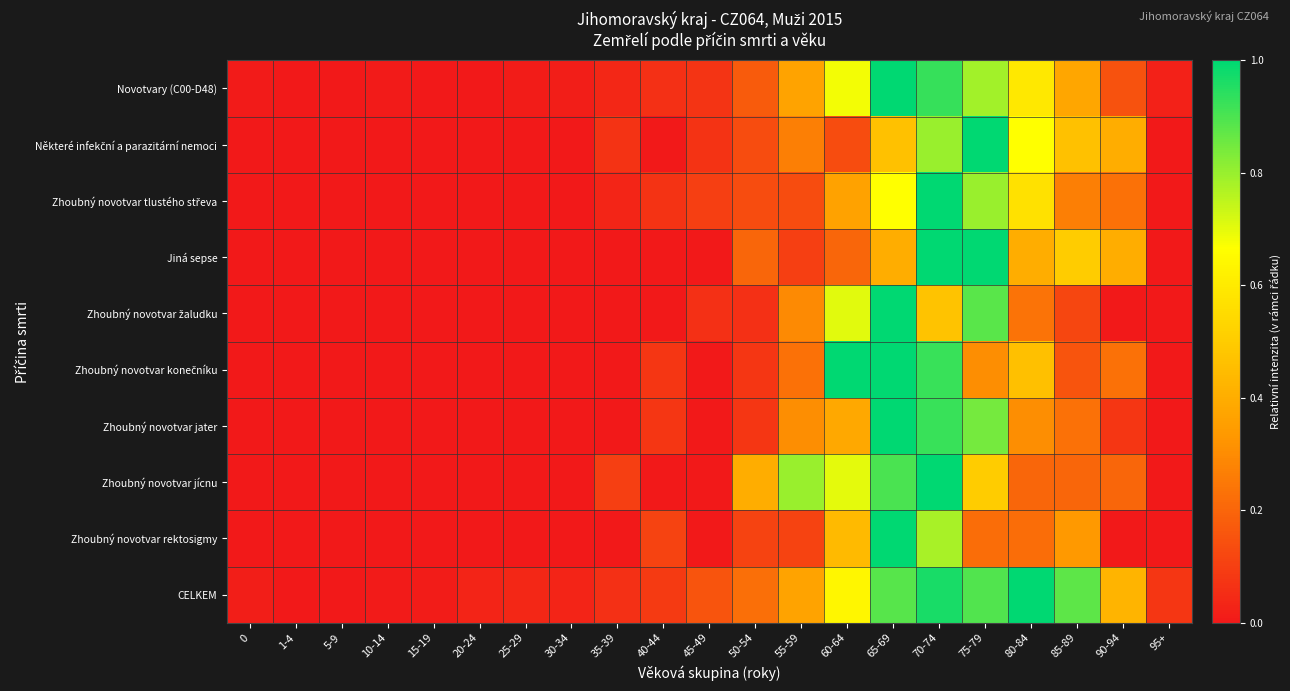

What is the greatest value displayed?

1.0